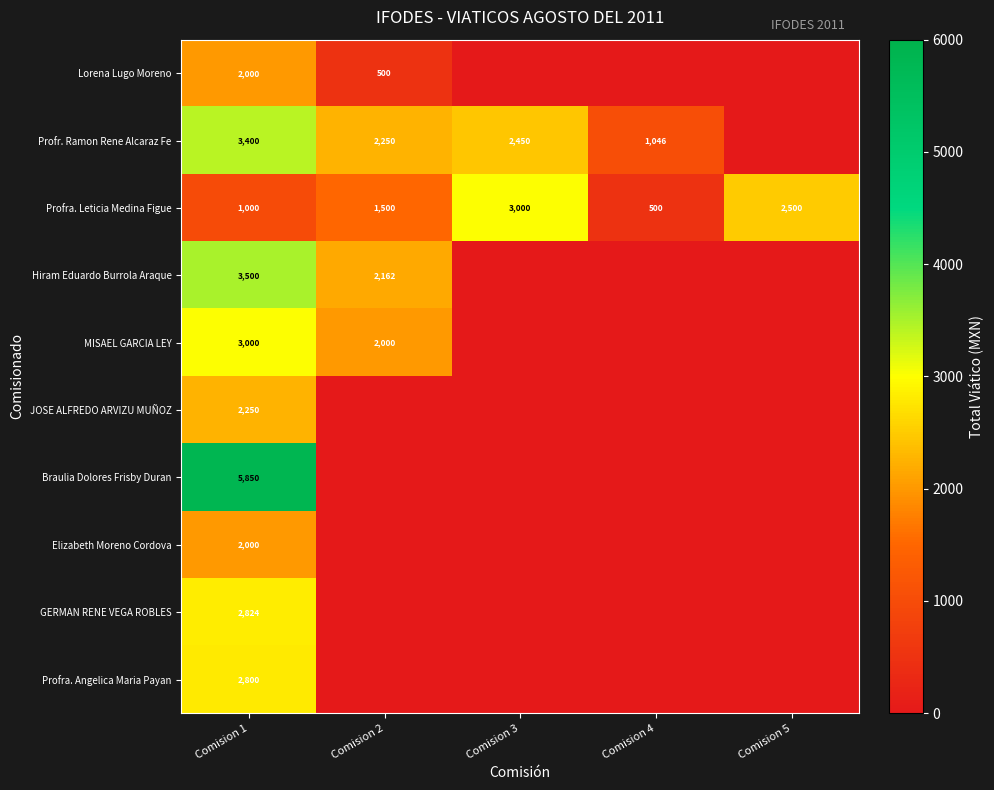

What is the spread (max minus min) of values at Comision 1?

4850